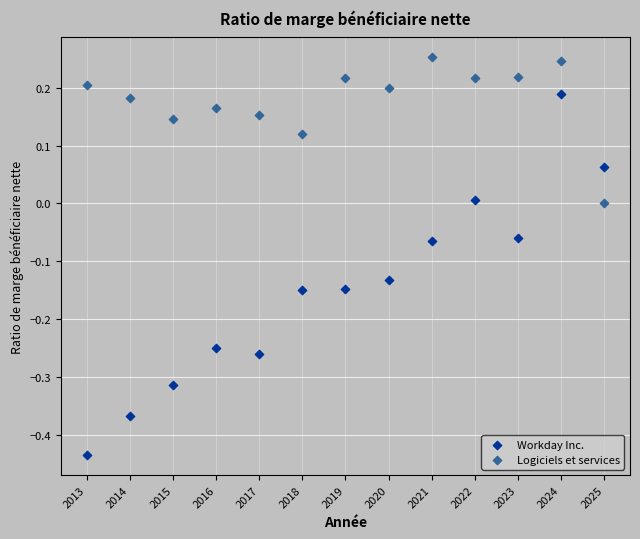

Which series reaches the maximum Y coordinate?

Logiciels et services